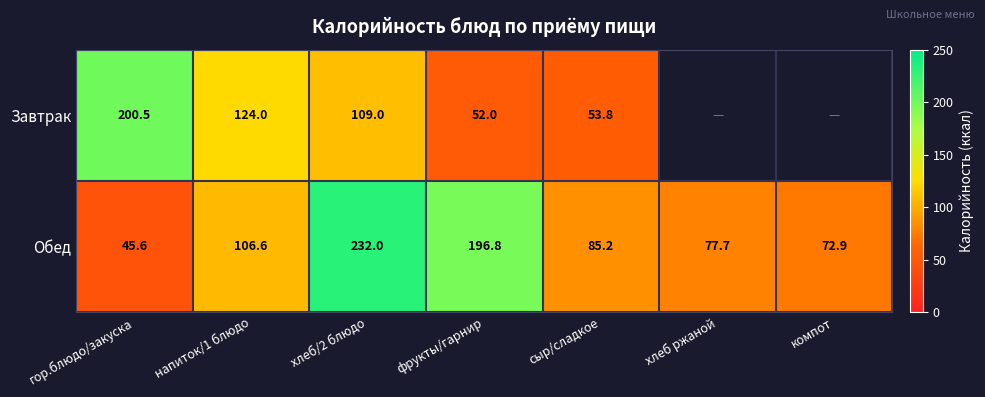

How many values in the Обед series exceed 85?

4